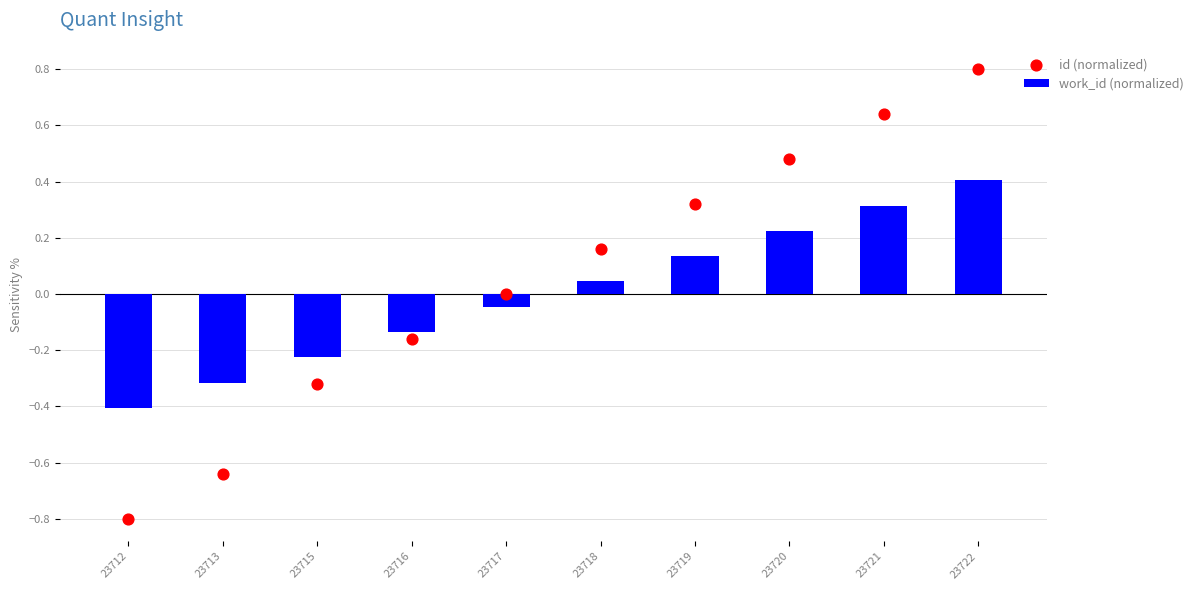

What is the total value across all series at 23713?

-1.0